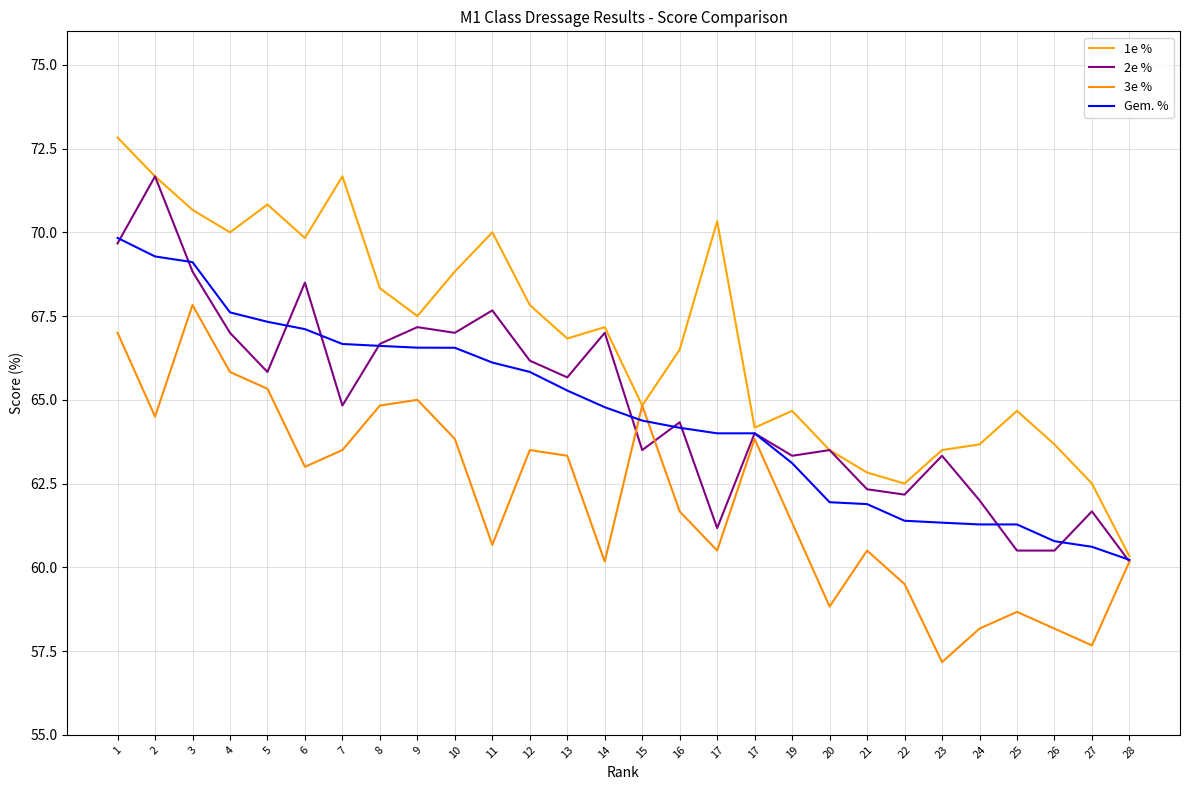

What is the difference between the highest and lowest values at 13?

3.5